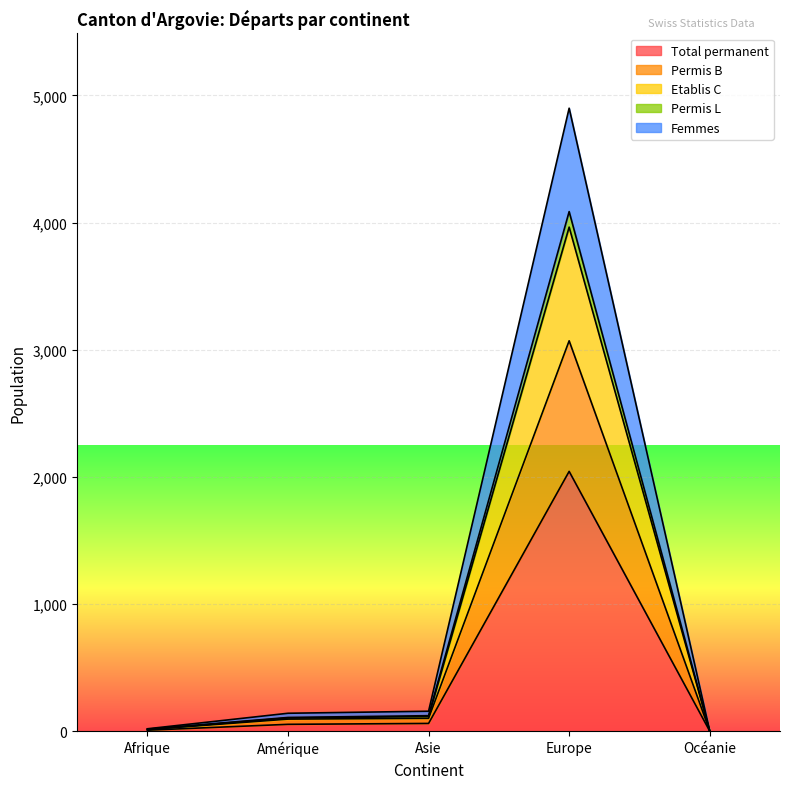

What is the highest value of the Total permanent series?

2043